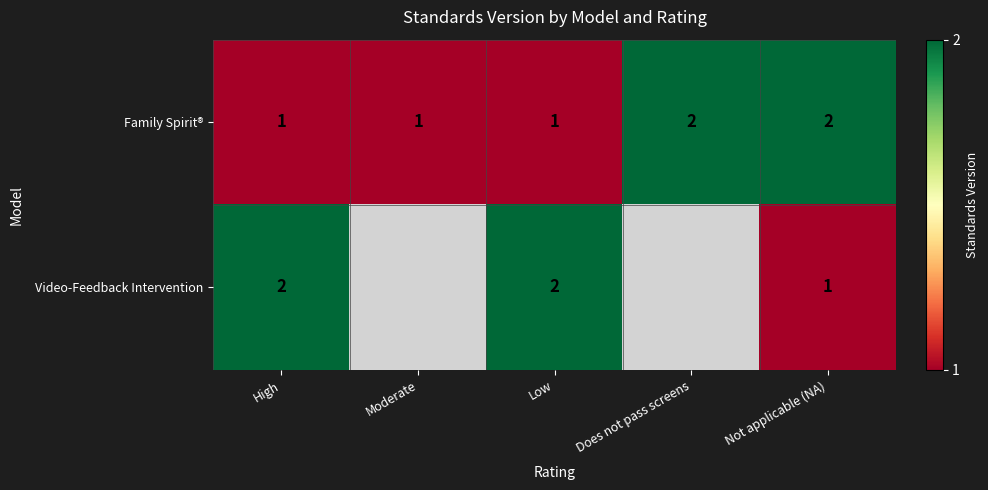

How many data points does each series have?

5